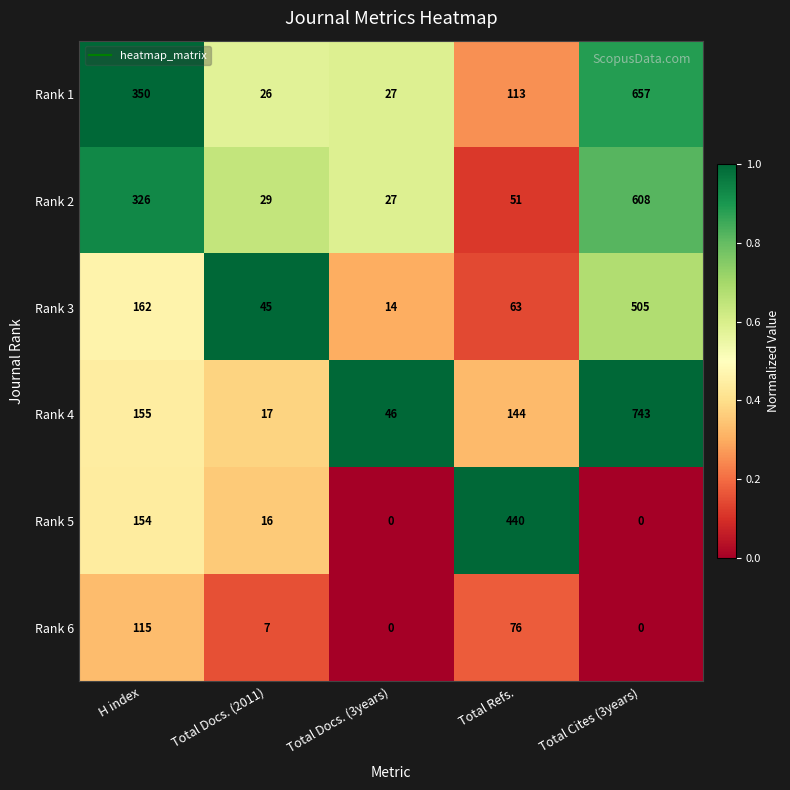

What is the approximate value of Rank 4 at H index?

155